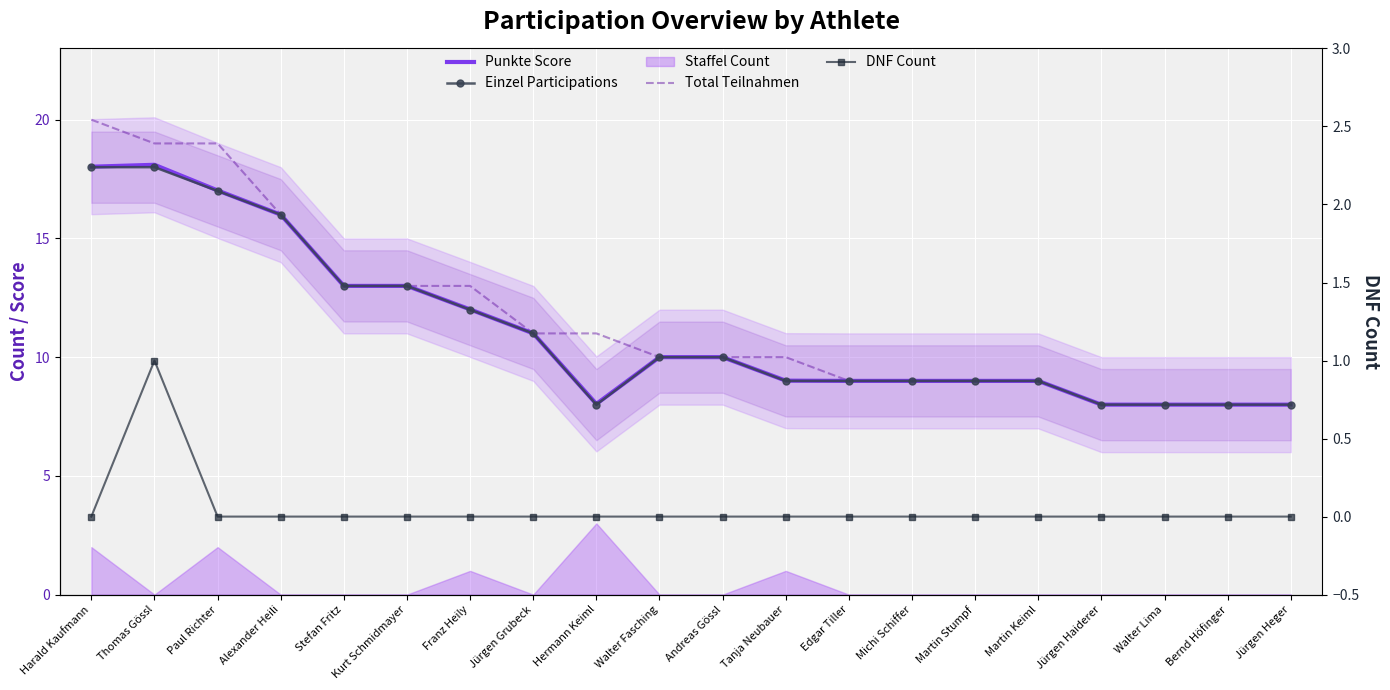

What is the minimum value for Einzel Participations?

8.0